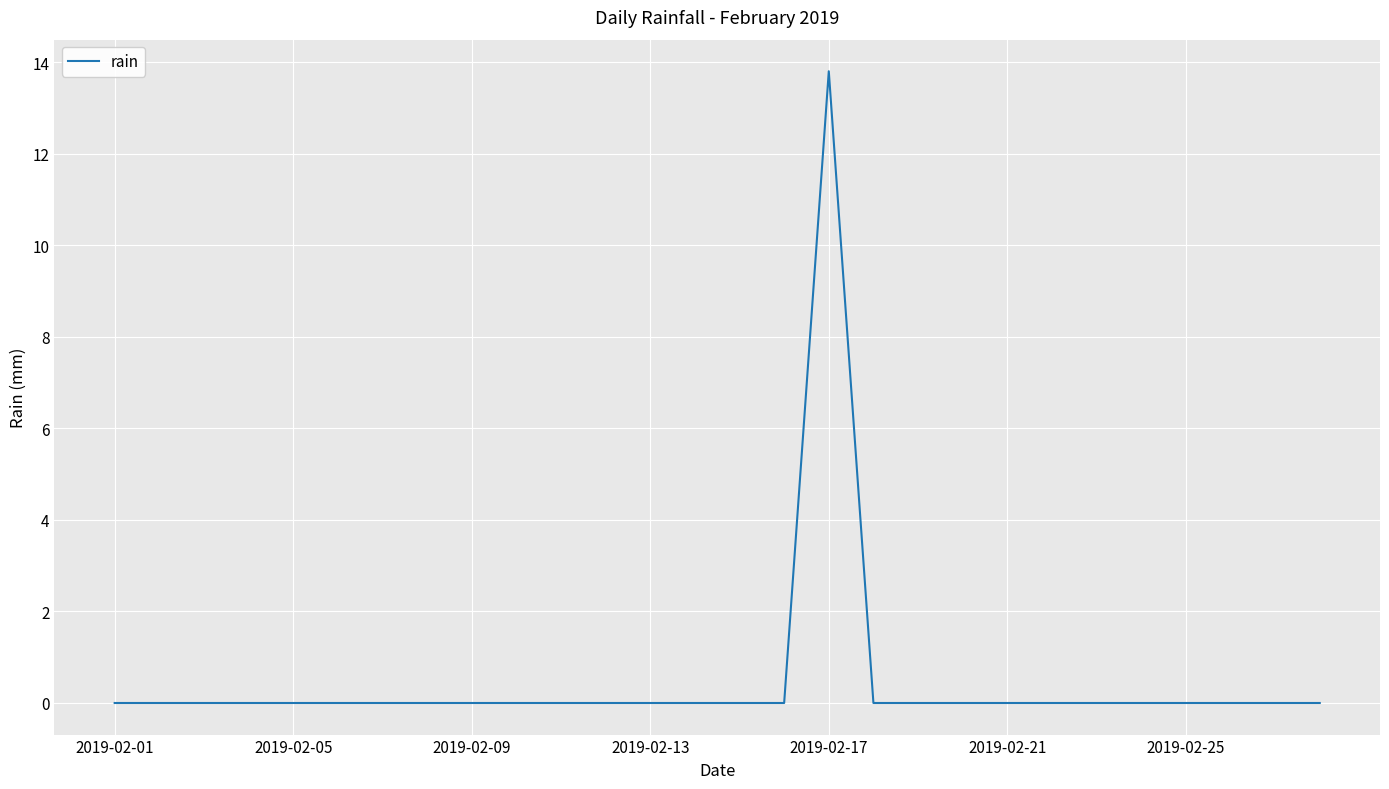

What is the difference between the maximum and minimum values?

13.8